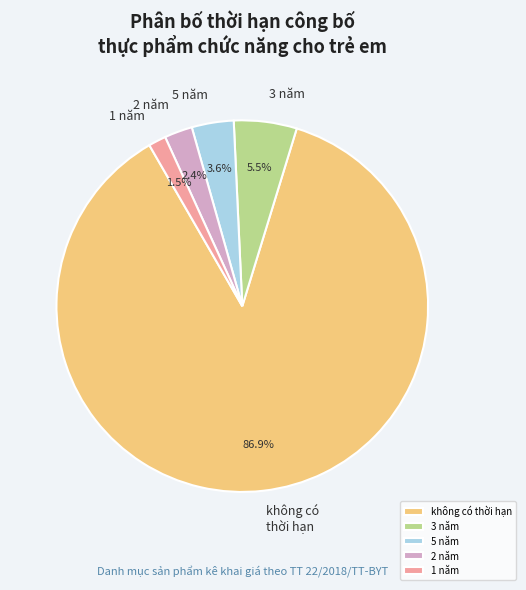

The 5 năm slice represents 32% of the pie. True or false?

False